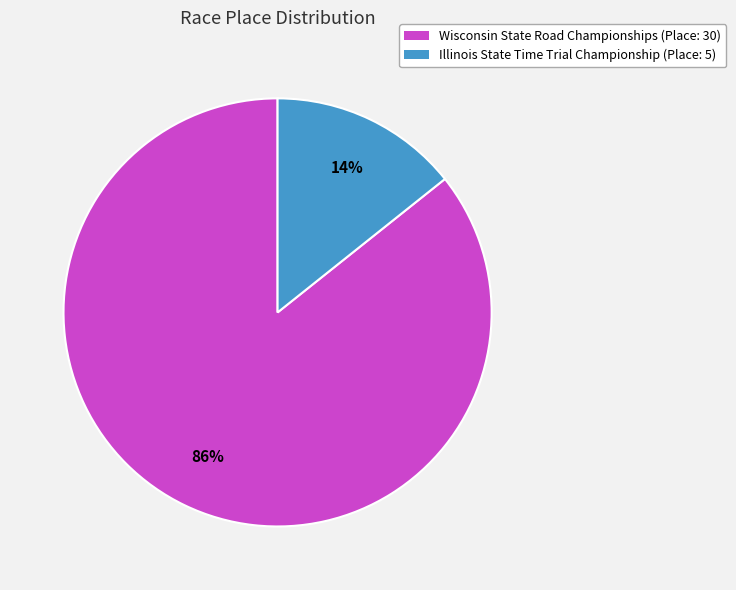

What percentage is the Wisconsin State Road Championships slice, to the nearest percent?

86%